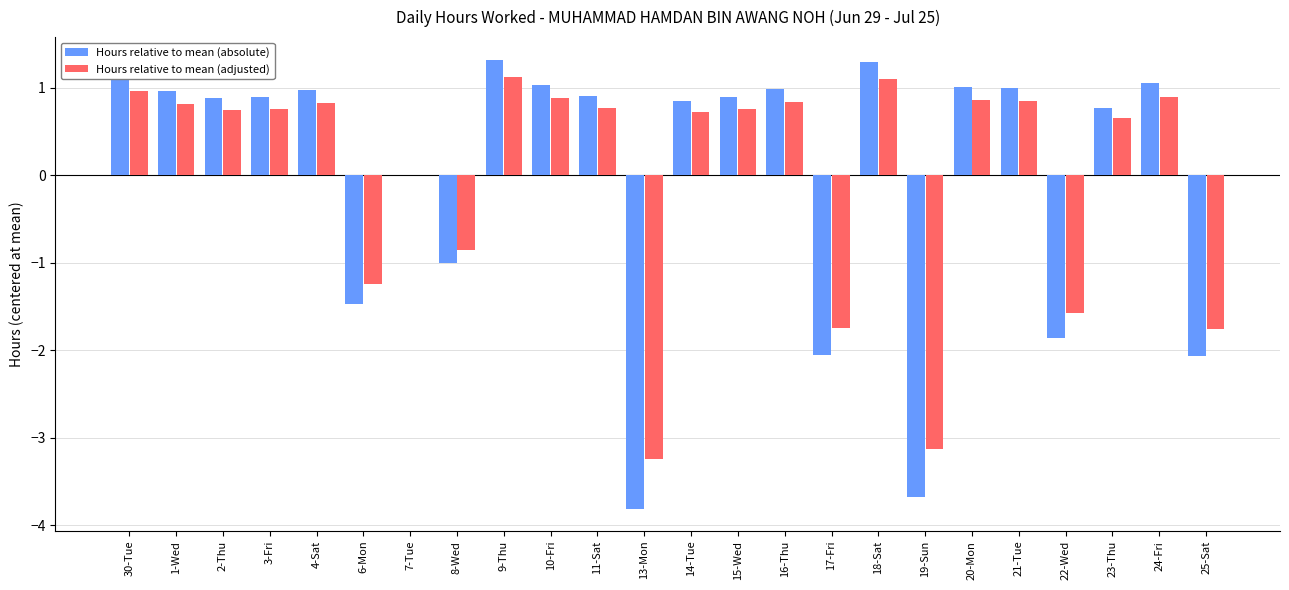

What is the total value across all series at 22-Wed?

-3.4